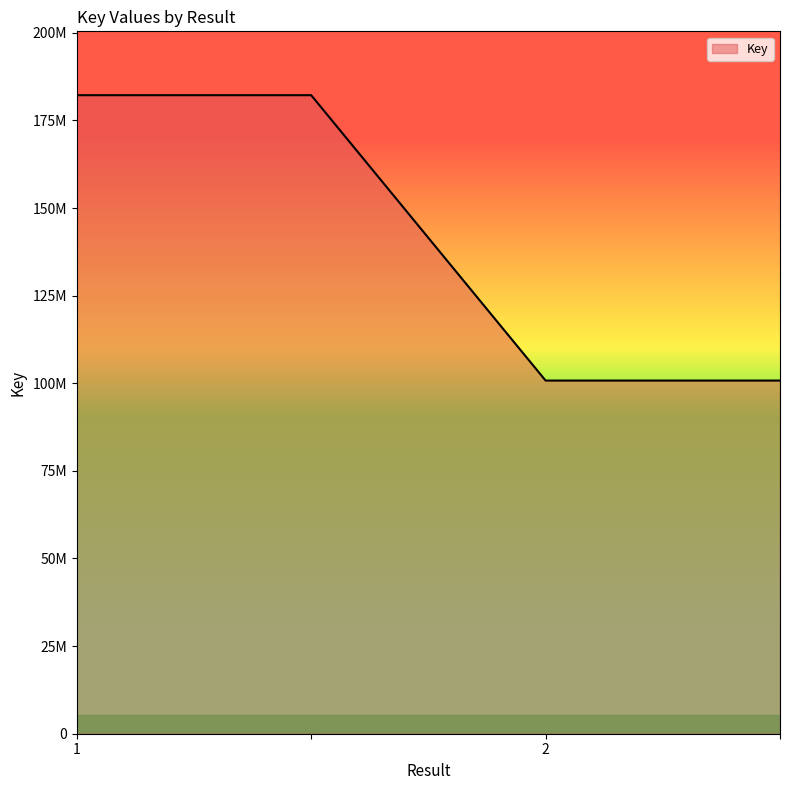

What is the label of the 1st point from the left?

1